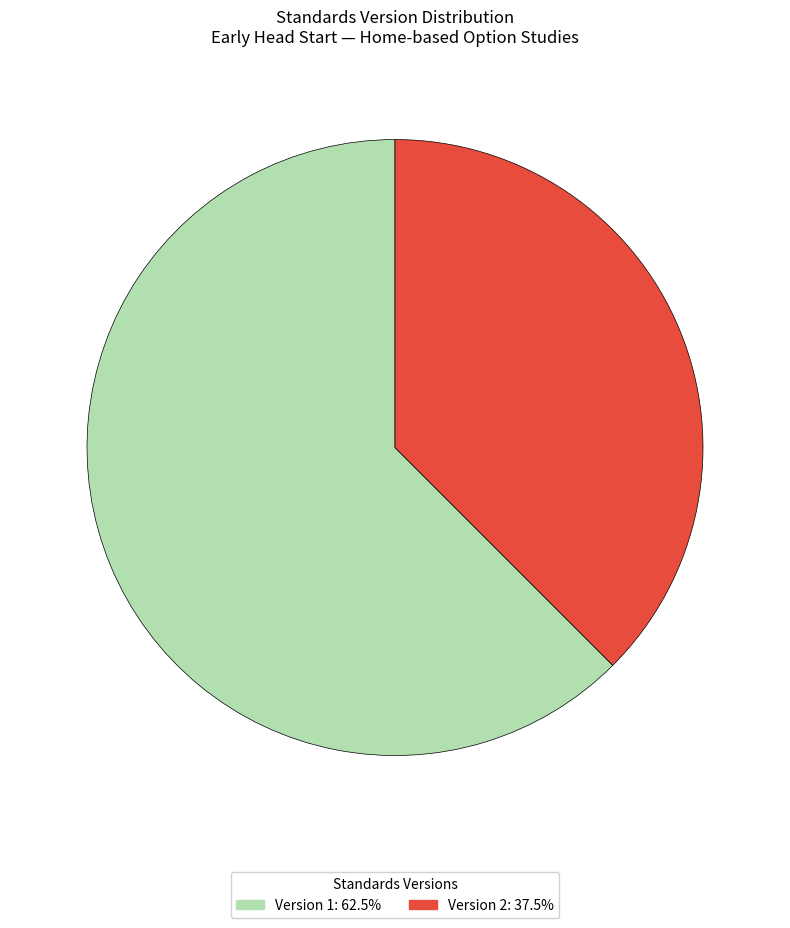

Is there any slice that represents more than half of the pie?

Yes